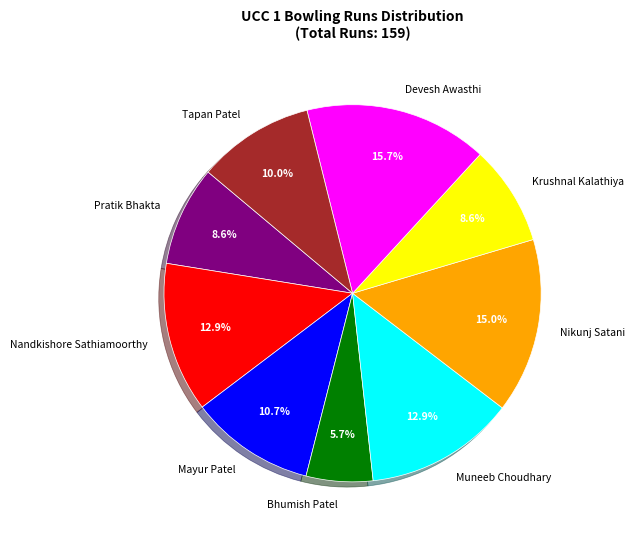

To the nearest percent, what is the difference between the Mayur Patel and Muneeb Choudhary slice percentages?

2%